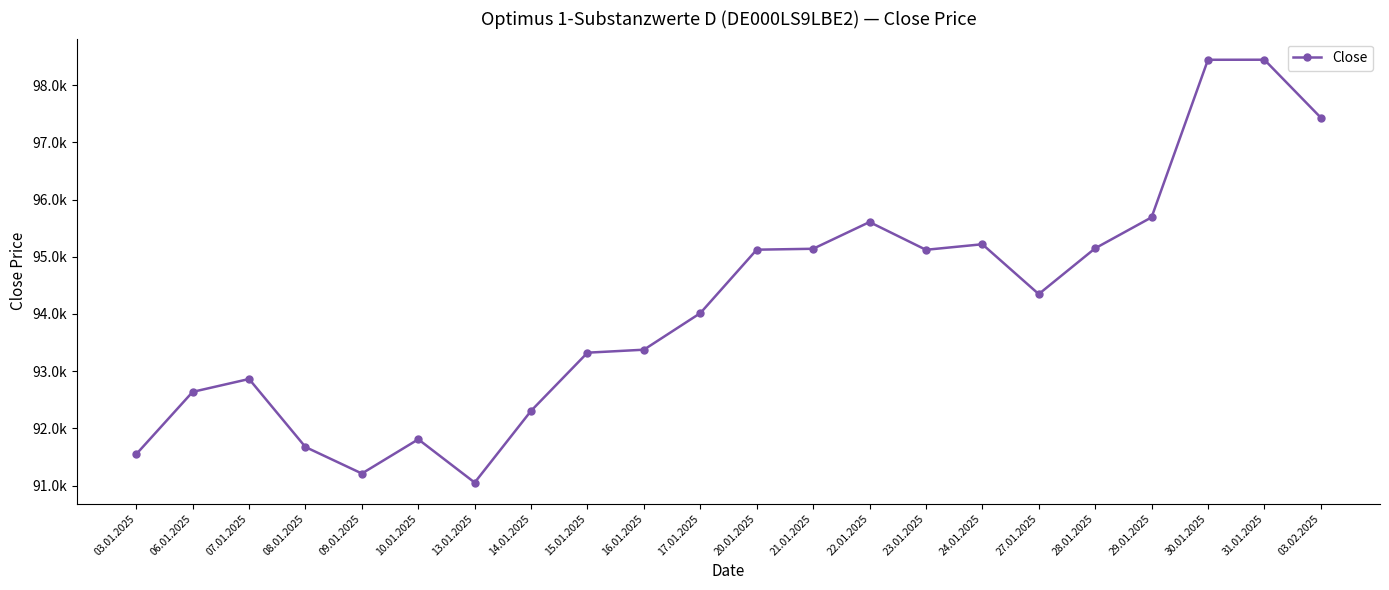

How many interior local valleys (lower than both neighbors) does the data have?

4